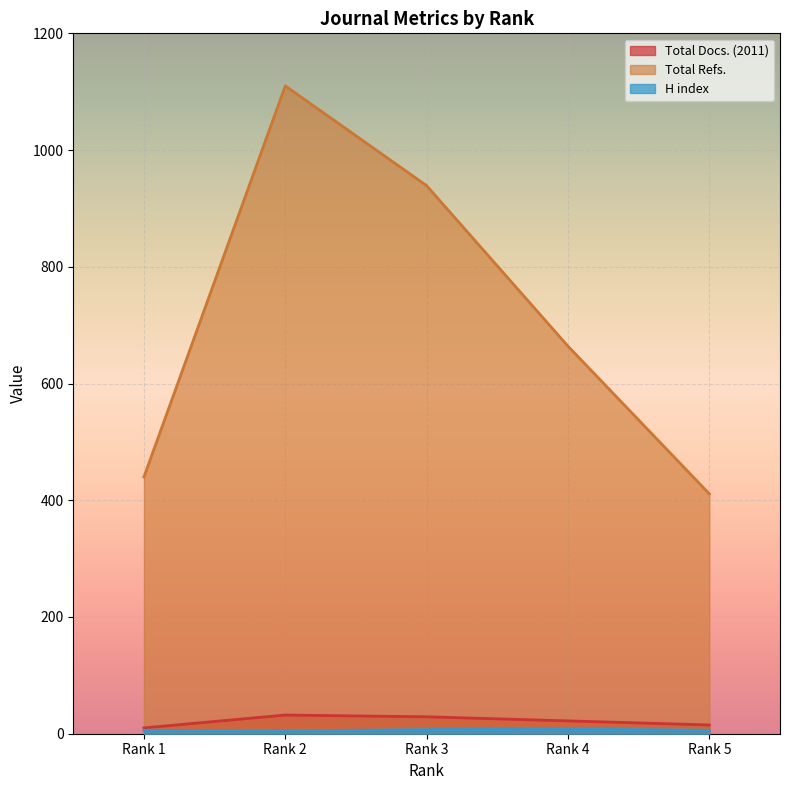

In H index, how many points are higher than both neighbors (excluding endpoints)?

1